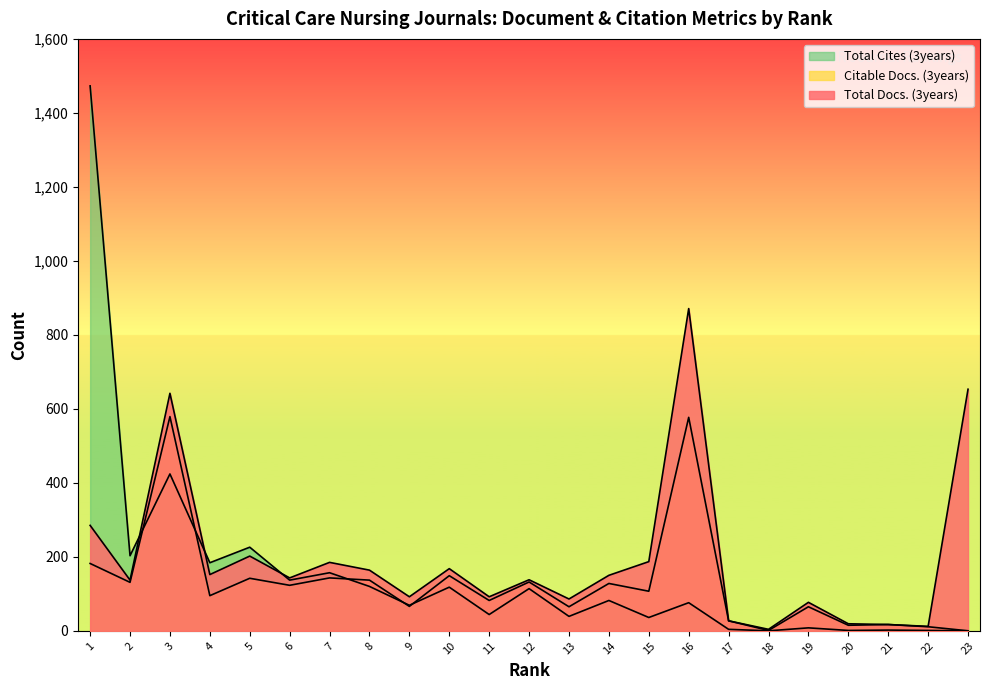

Where is Citable Docs. (3years) nearest to the value 289?

1